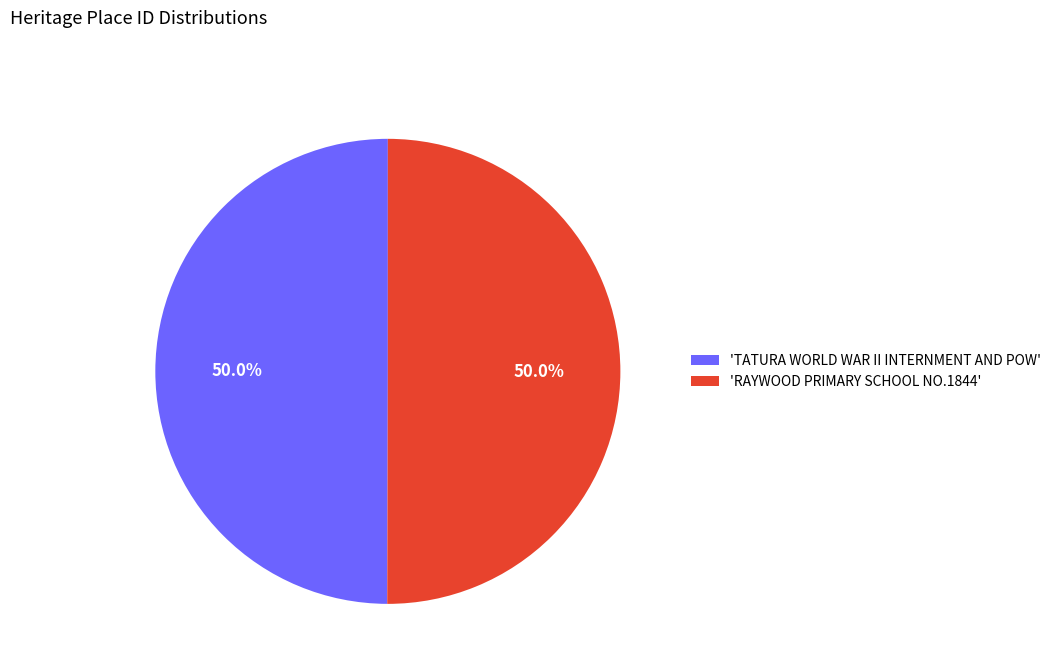

Is the sum of 'TATURA WORLD WAR II INTERNMENT AND POW' and 'RAYWOOD PRIMARY SCHOOL NO.1844' greater than half?

Yes